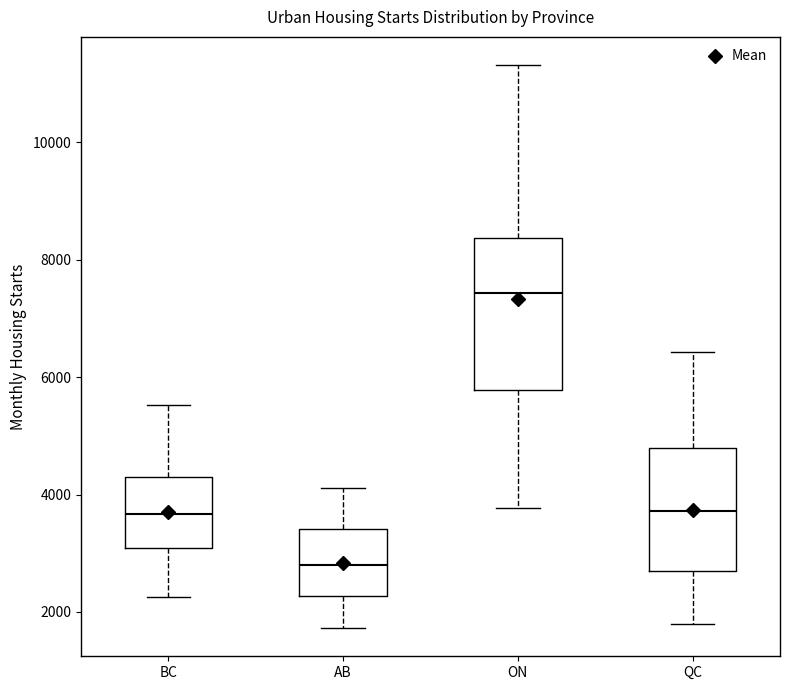

Which box's median line is the lowest?

AB